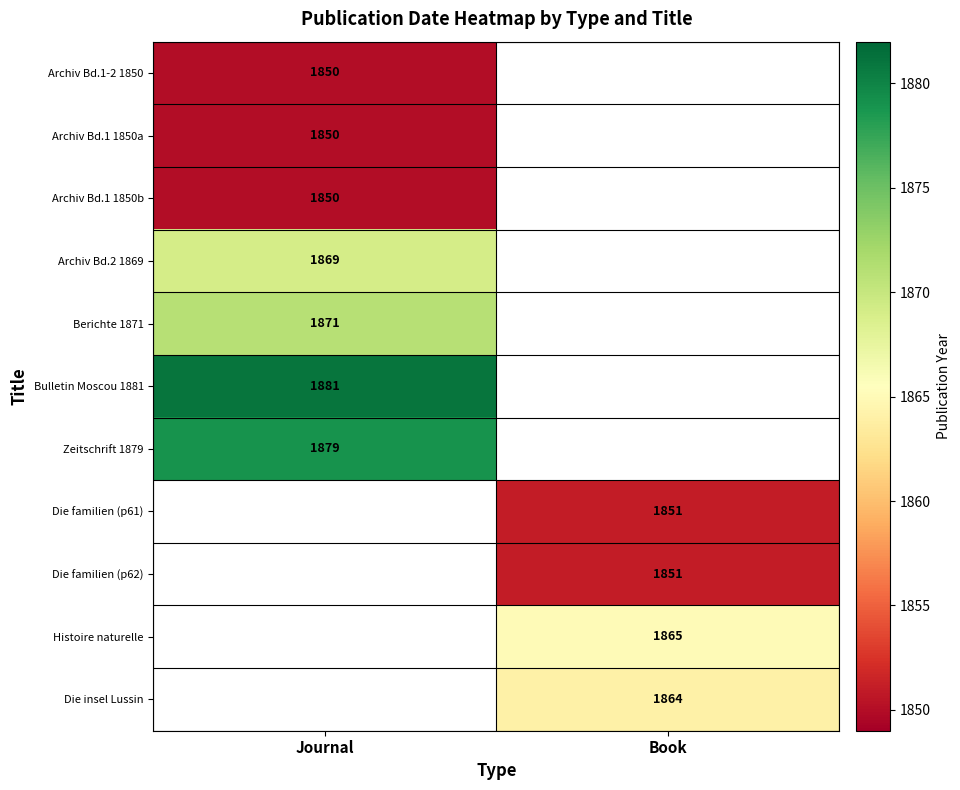

What is the minimum value shown in the chart?

1850.0